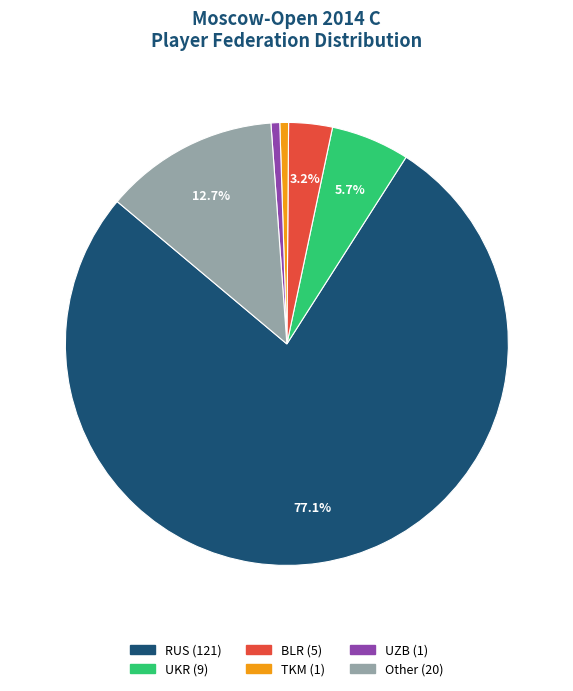

Is there any slice that represents more than half of the pie?

Yes